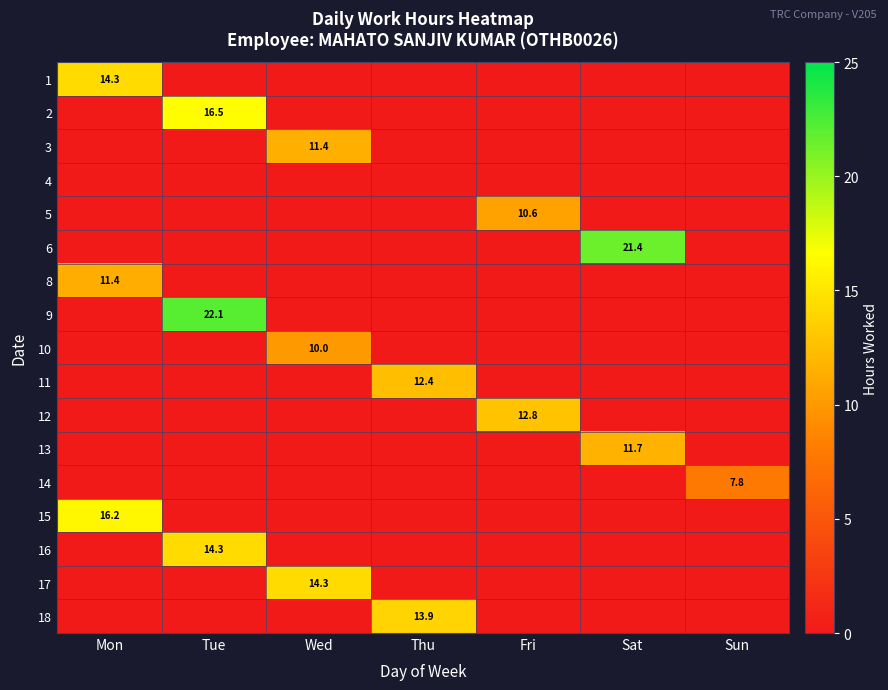

What is the total value across all series at Mon?

41.8